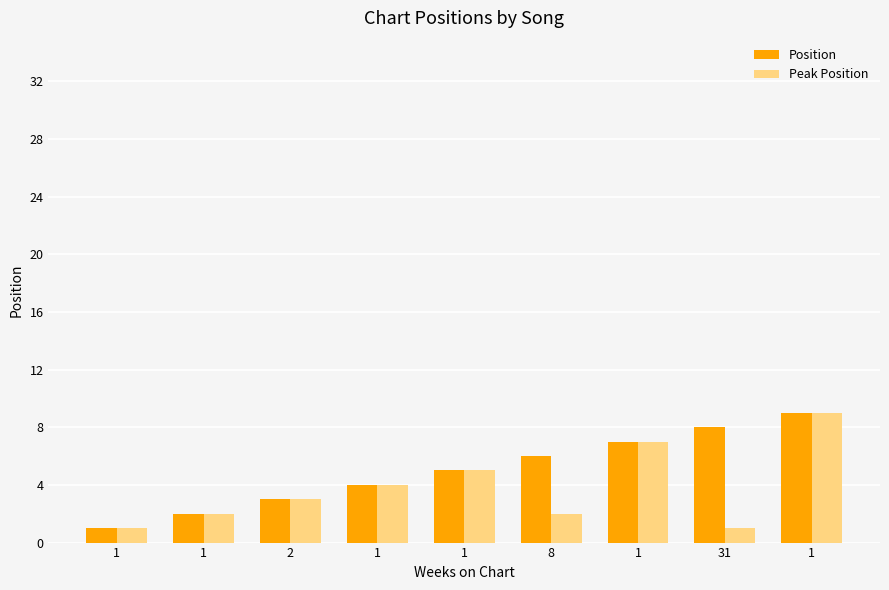

What is the value of the Peak Position bar at the 3rd from the left?

3